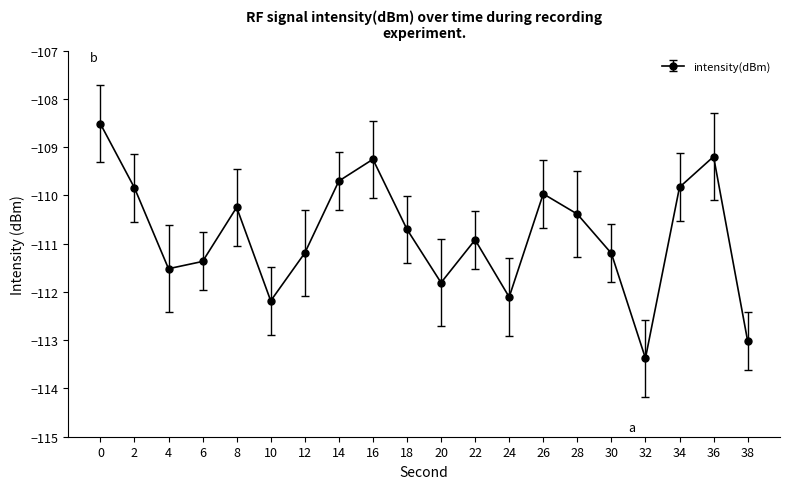

Which category has the lowest value across all series?

32